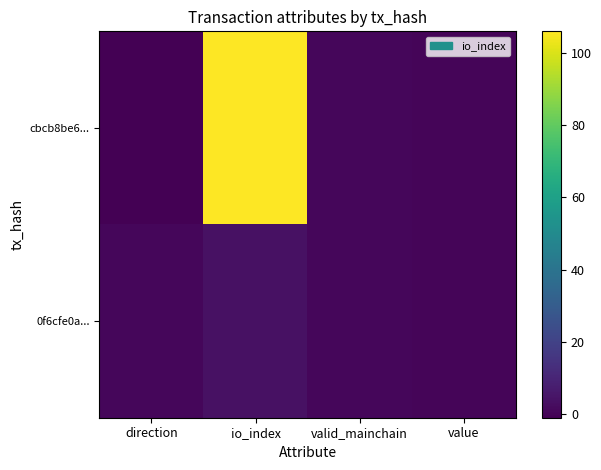

What is the smallest value displayed?

-1.0